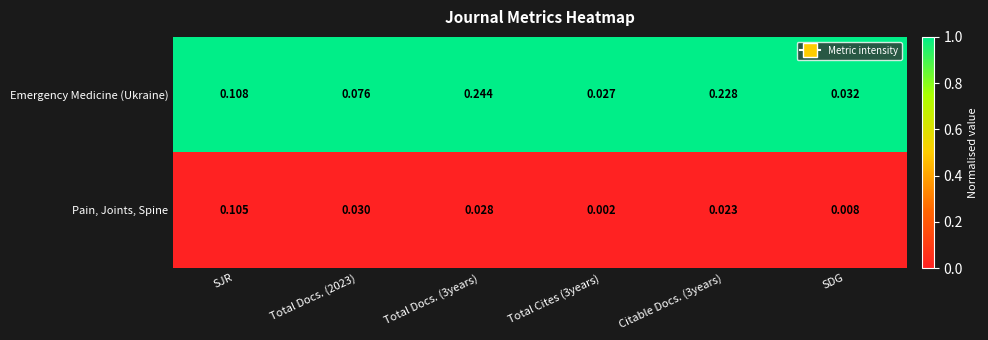

List the series in order of their overall mean, lowest first.

Pain, Joints, Spine, Emergency Medicine (Ukraine)